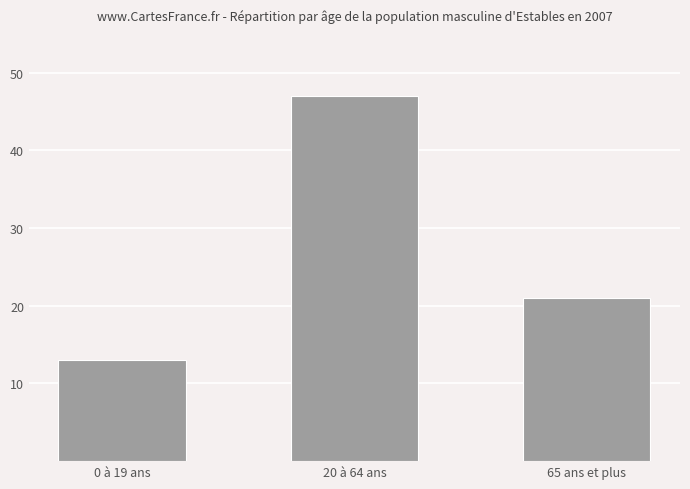

What is the difference between the values at 20 à 64 ans and 65 ans et plus?

26